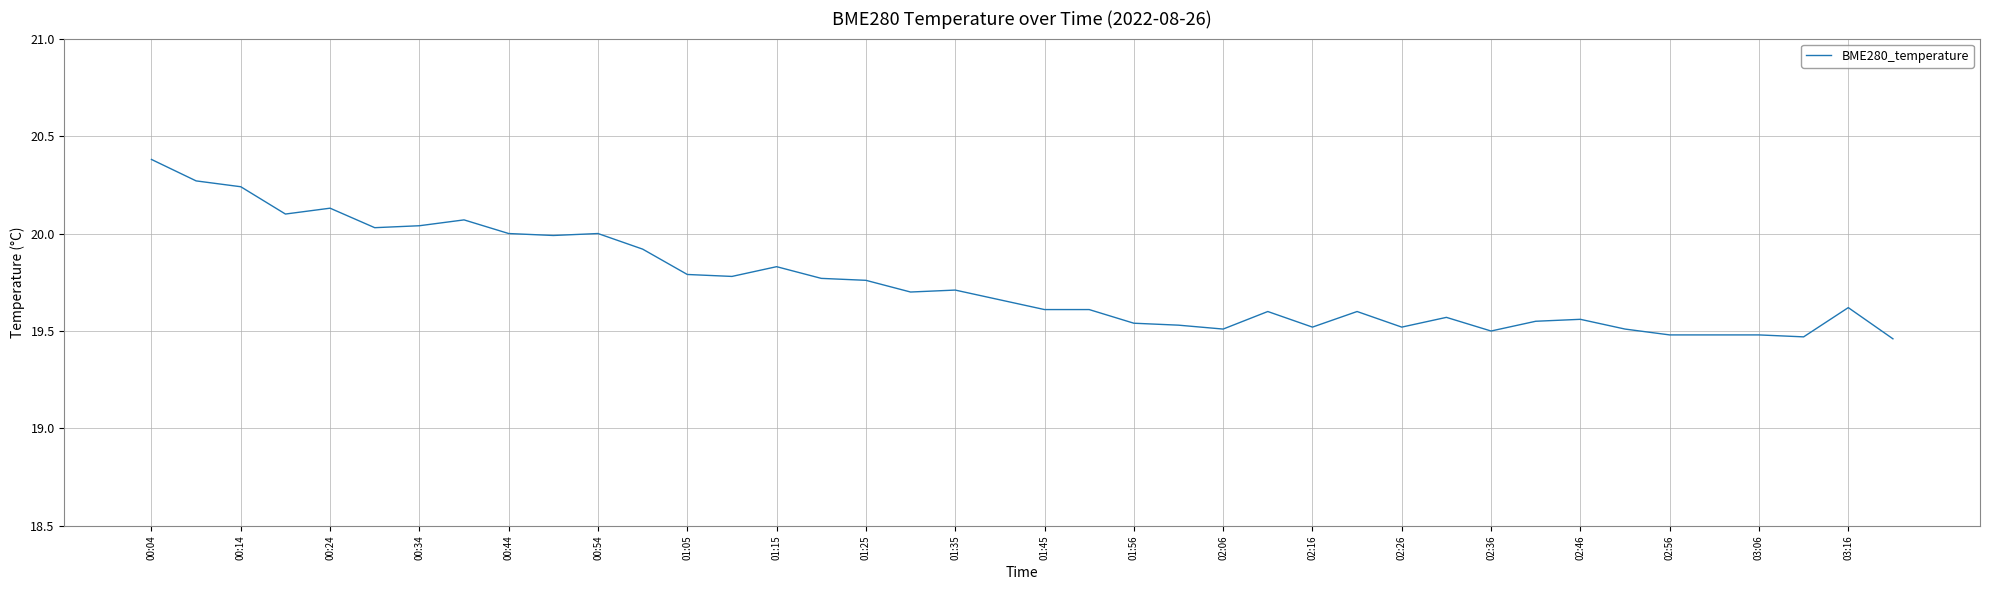

What is the greatest value displayed?

20.4